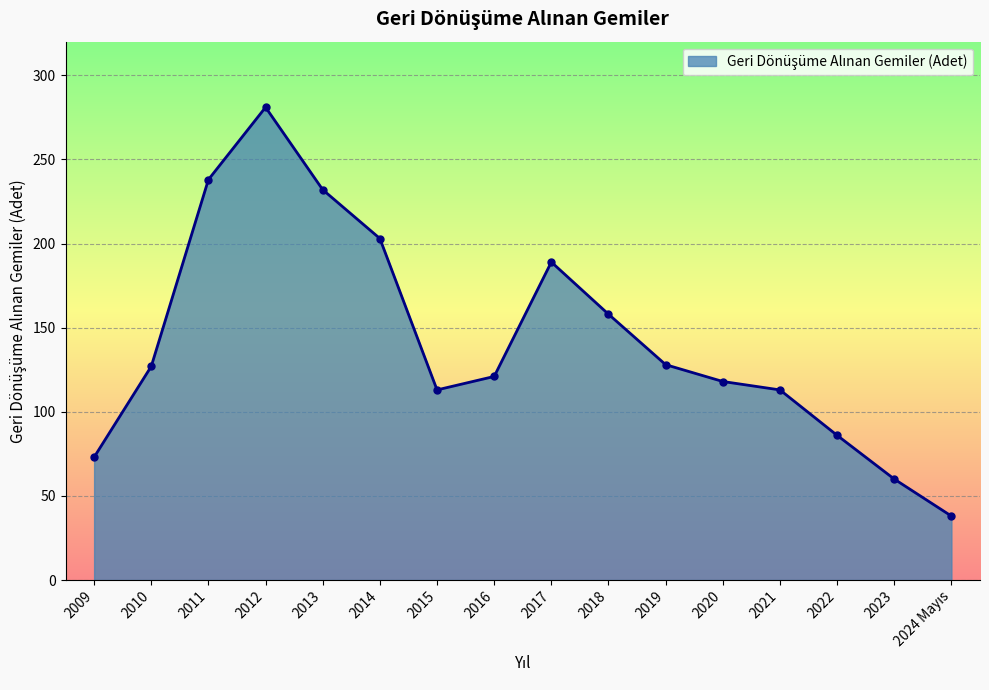

What is the label of the 16th point from the right?

2009